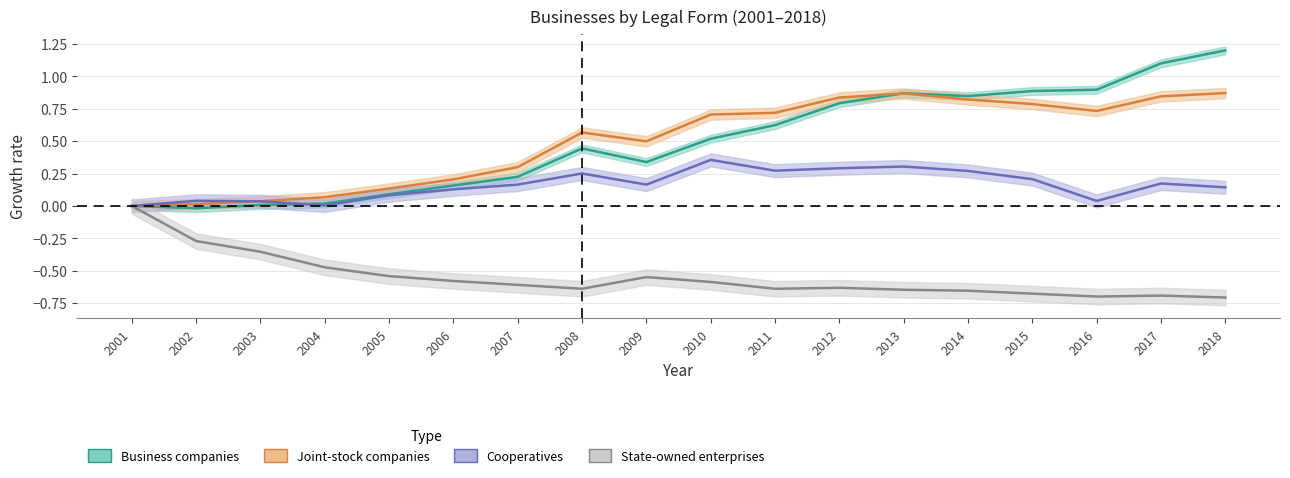

Where do Business companies and Cooperatives first cross each other?

2003 and 2004